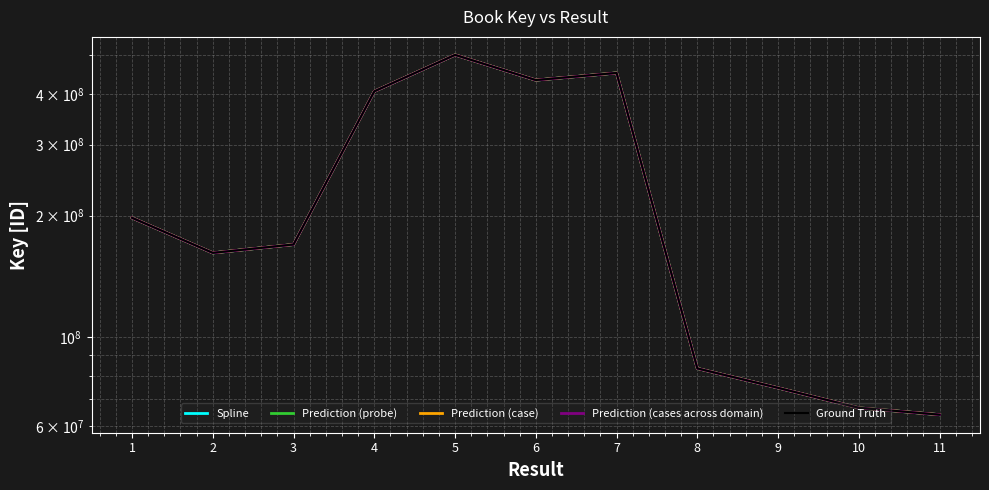

Which series has the largest total across all categories?

Ground Truth